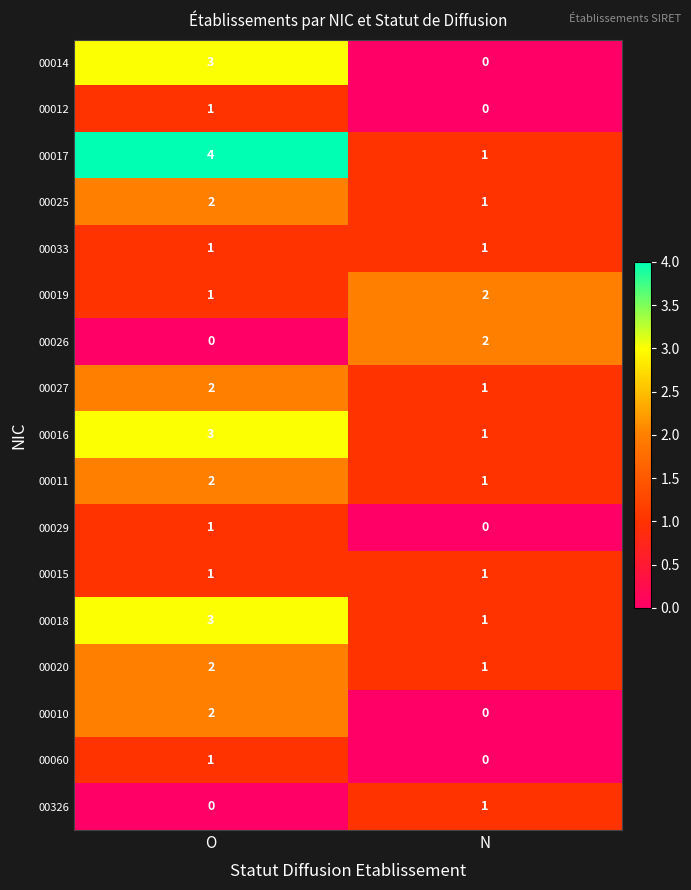

What is the total value across all series at O?

29